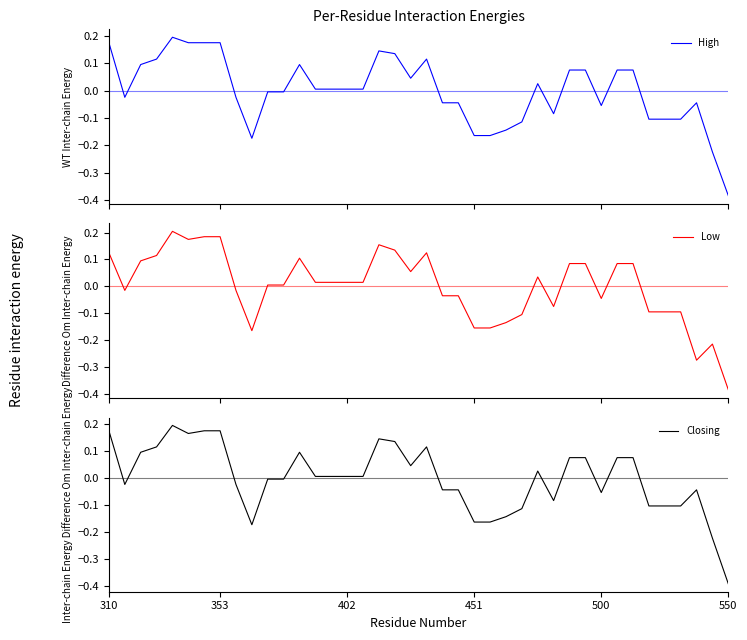

What is the difference between the Low values at 6 and 15?

0.2